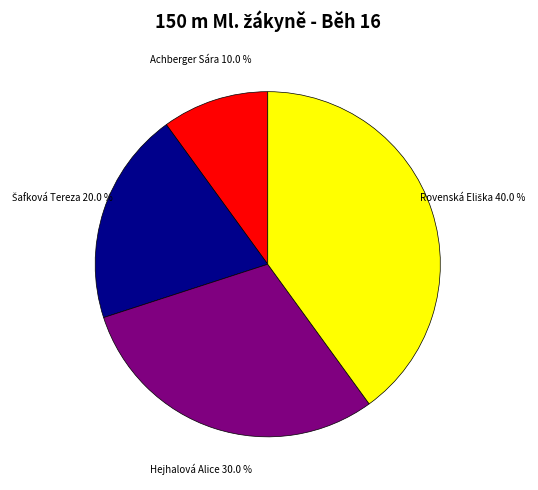

Is there any slice that represents more than half of the pie?

No